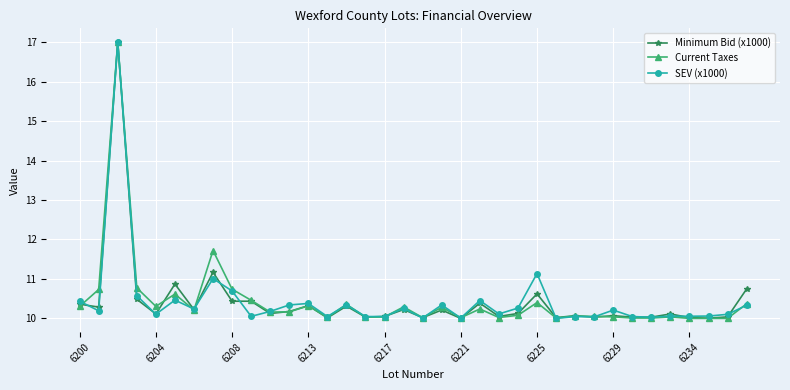

What is the value of the SEV (x1000) point at the 15th from the left?

10.3